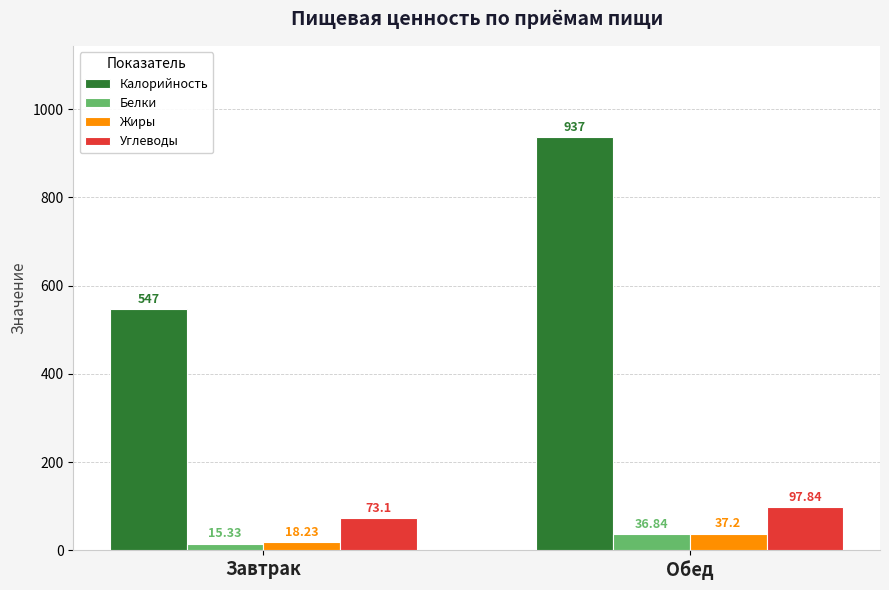

Which series has the largest range (max minus min)?

Калорийность